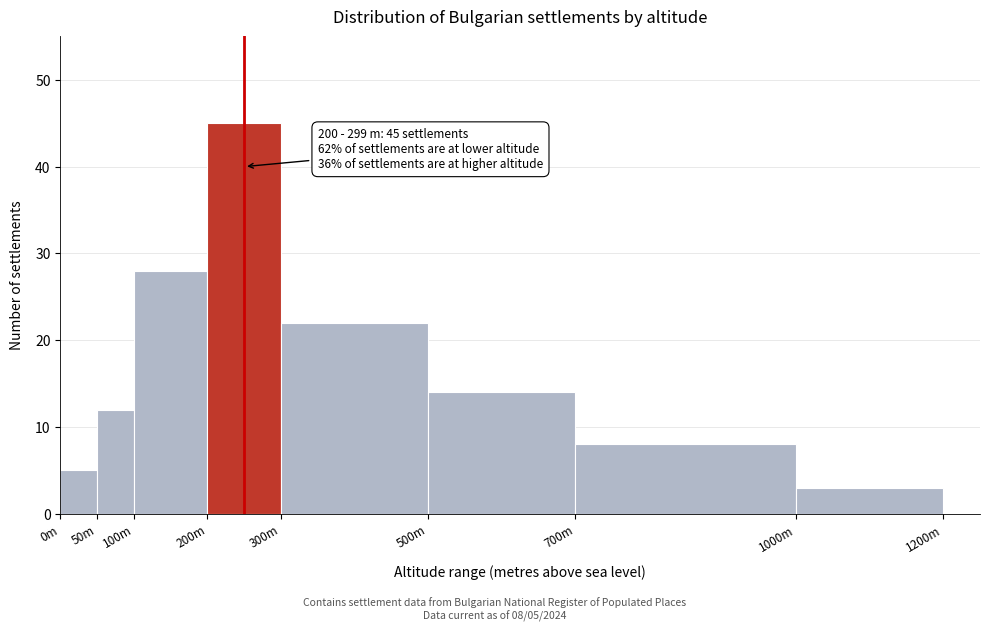

Reading left to right, transcribe all the data shown in this chart.

5	12	28	45	22	14	8	3